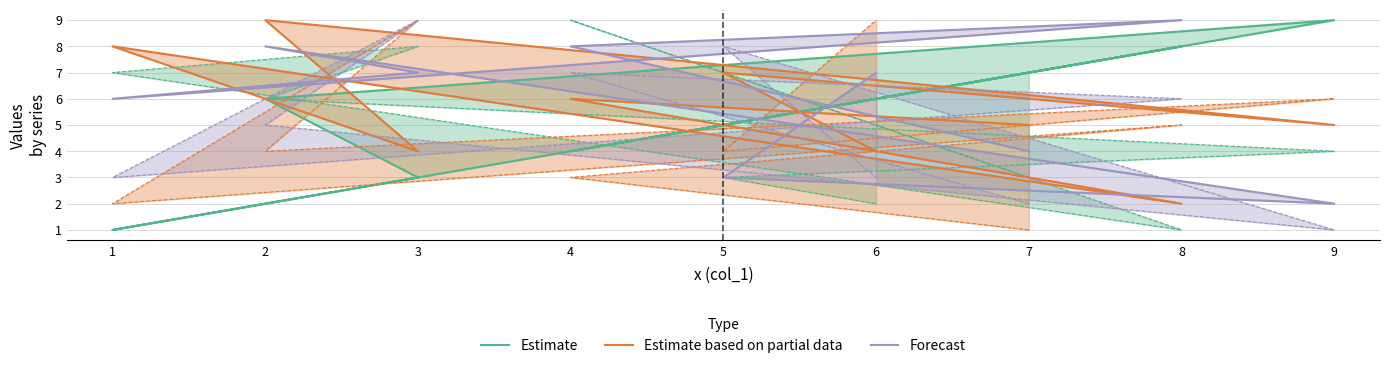

Rank the series at 5 from highest to lowest value.

Estimate based on partial data, Estimate, Forecast